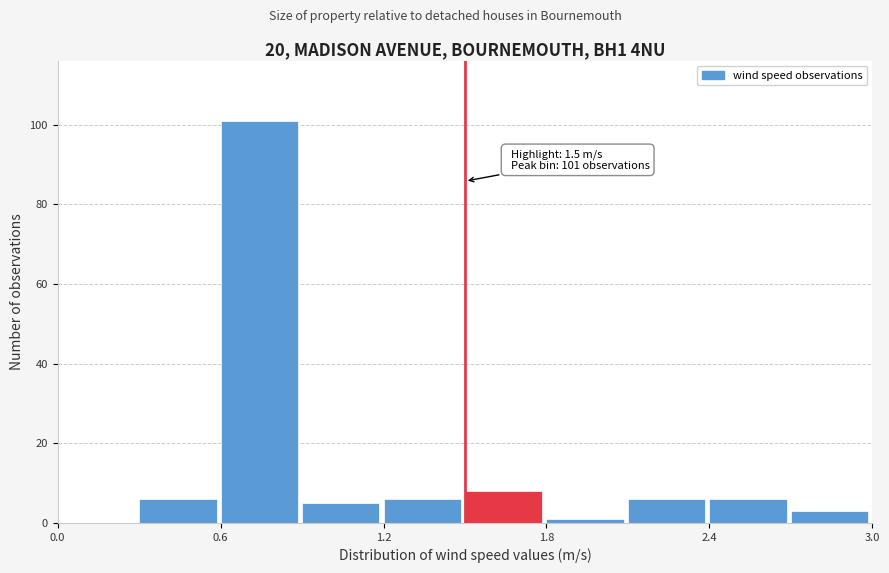

Read against the x-axis, roughly where is the centre of the tallest bar?

0.7